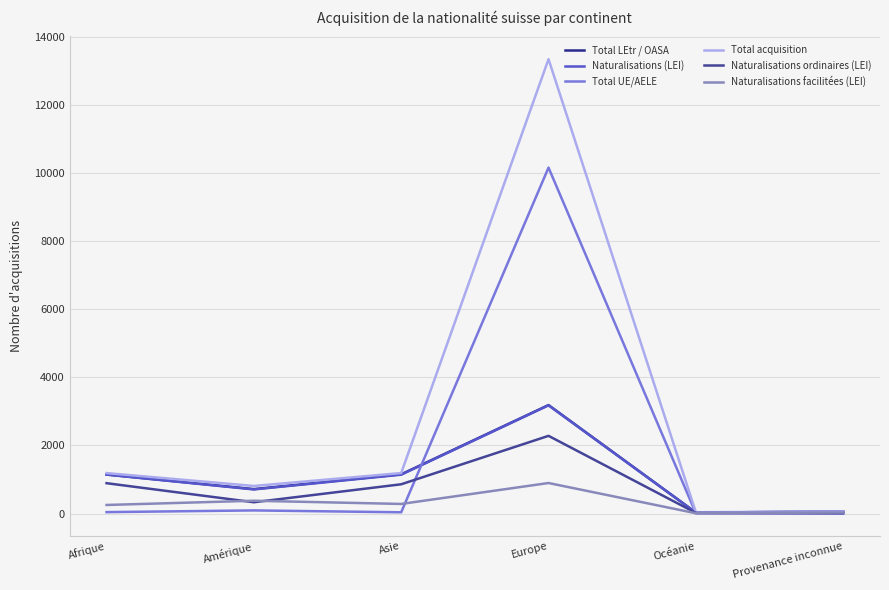

How many lines are shown in the chart?

6